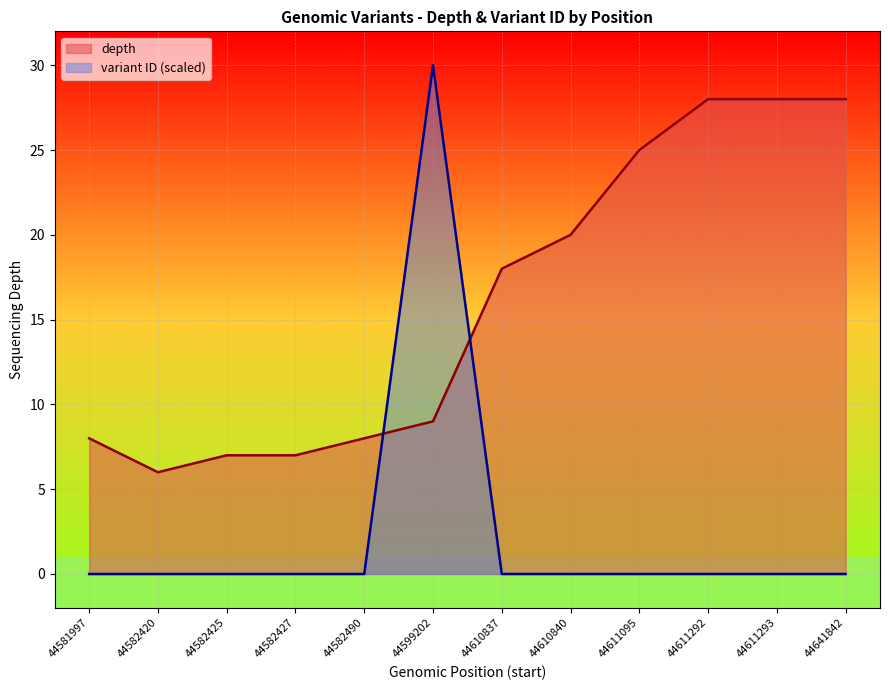

Which series has the widest spread of values?

variant ID (scaled)